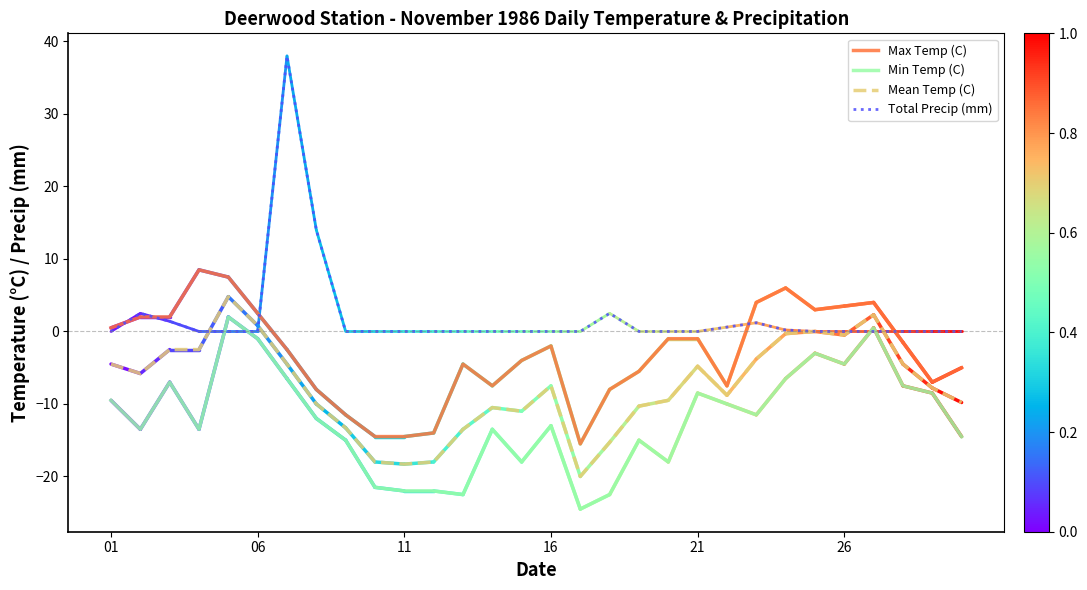

Which series has the largest range (max minus min)?

Total Precip (mm)